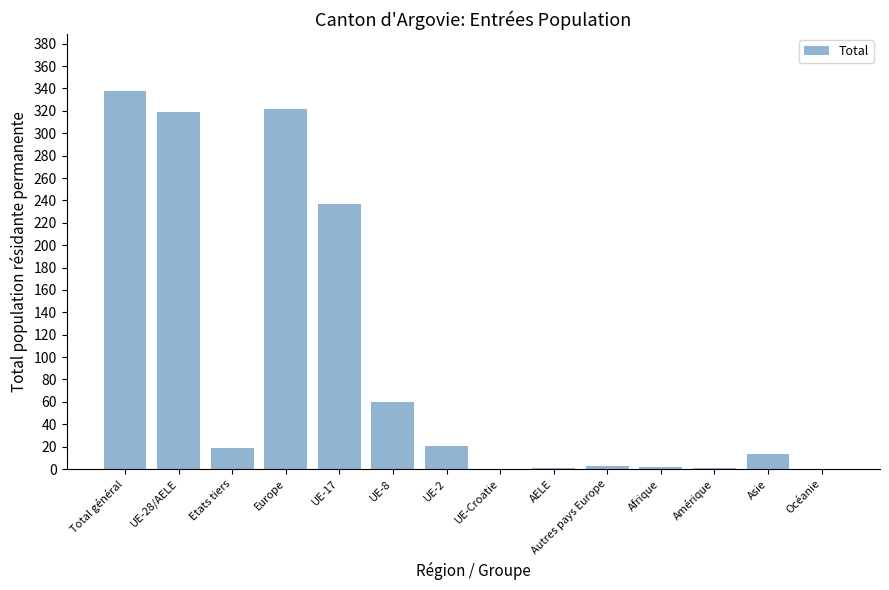

What is the change in value from Europe to Océanie?

-322